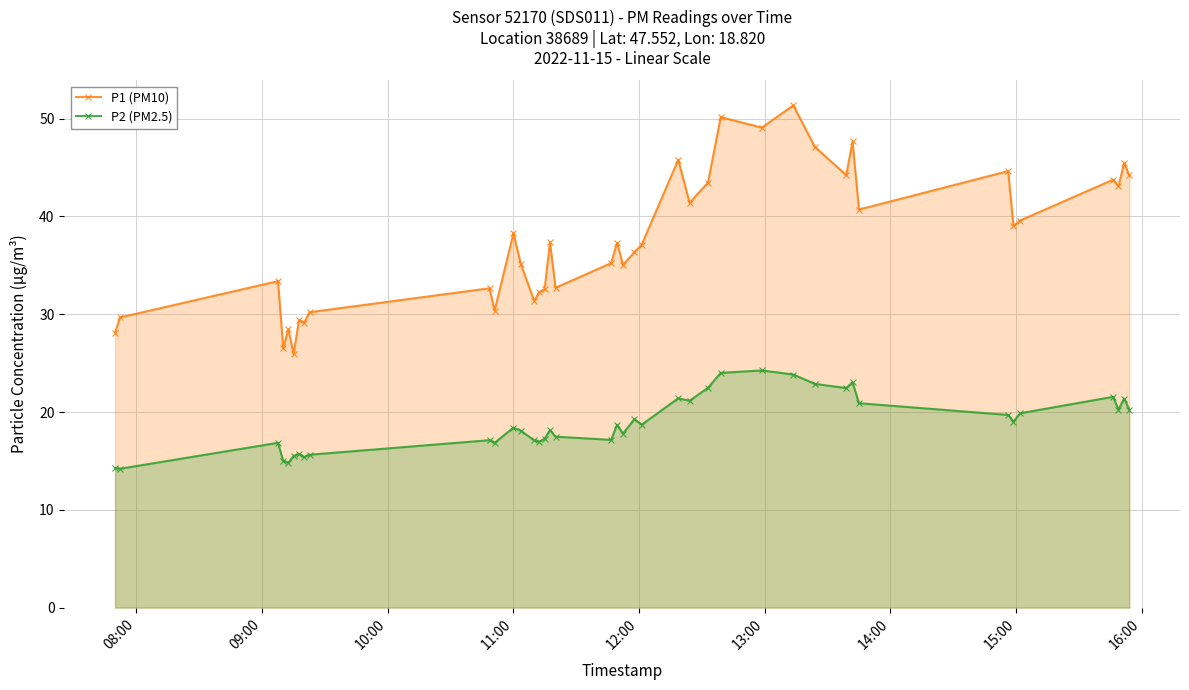

List the series in order of their overall mean, highest first.

P1 (PM10), P2 (PM2.5)